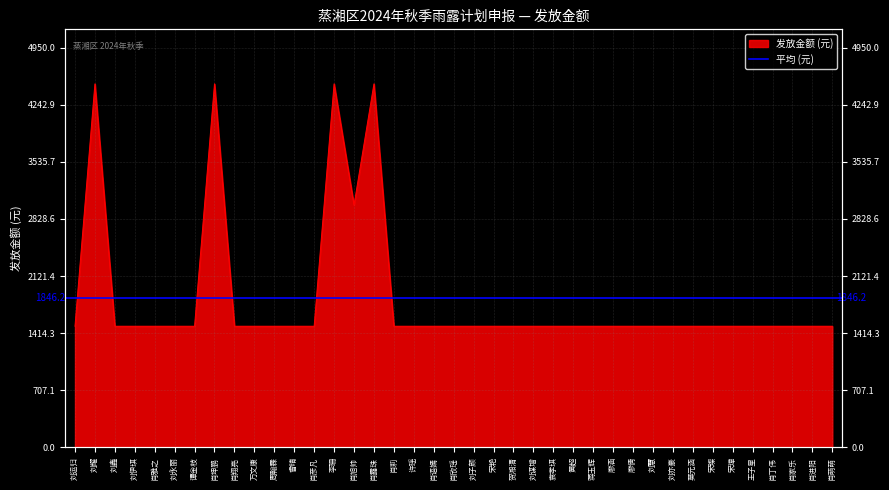

Between 宋璋 and 刘子颜, which is larger?

宋璋